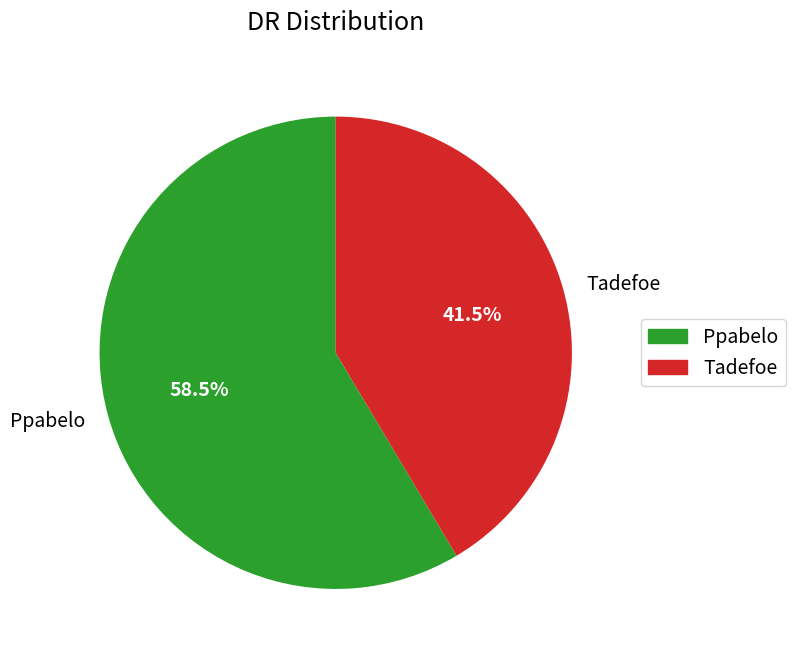

Is Tadefoe the majority of the pie?

No